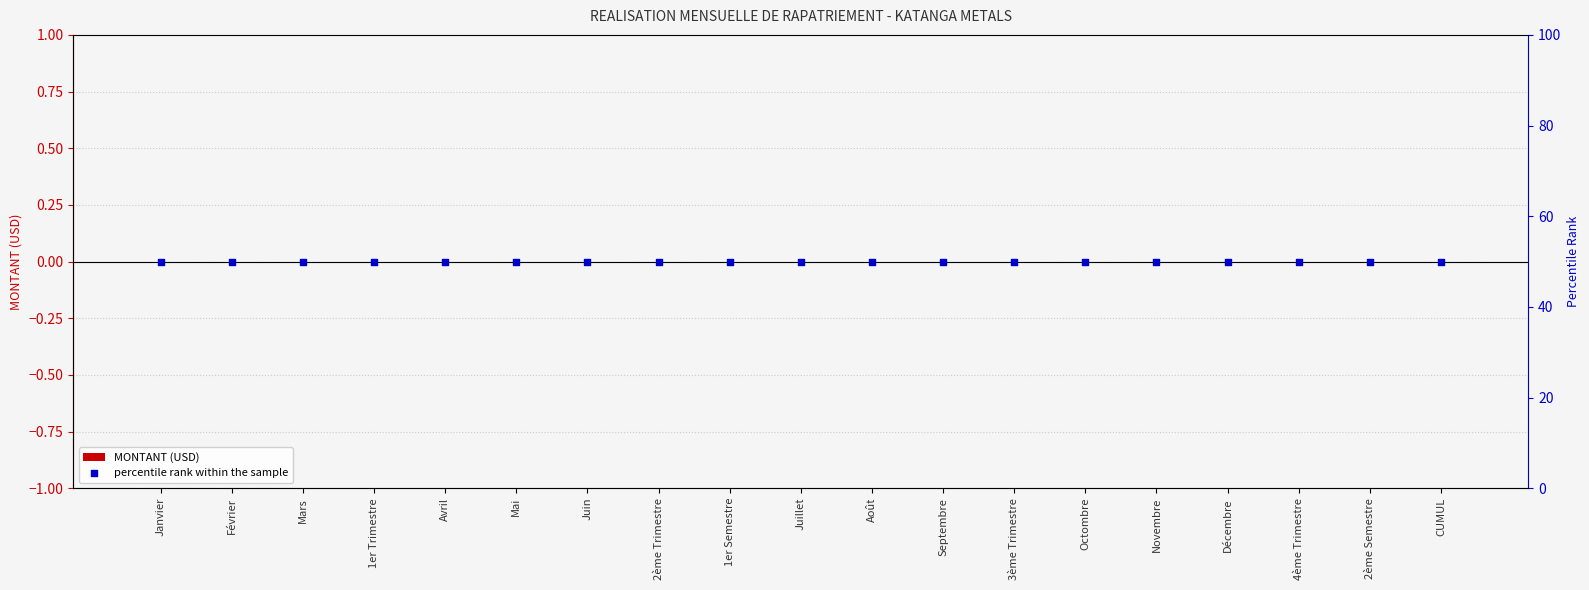

What is the total value across all series at Octombre?

50